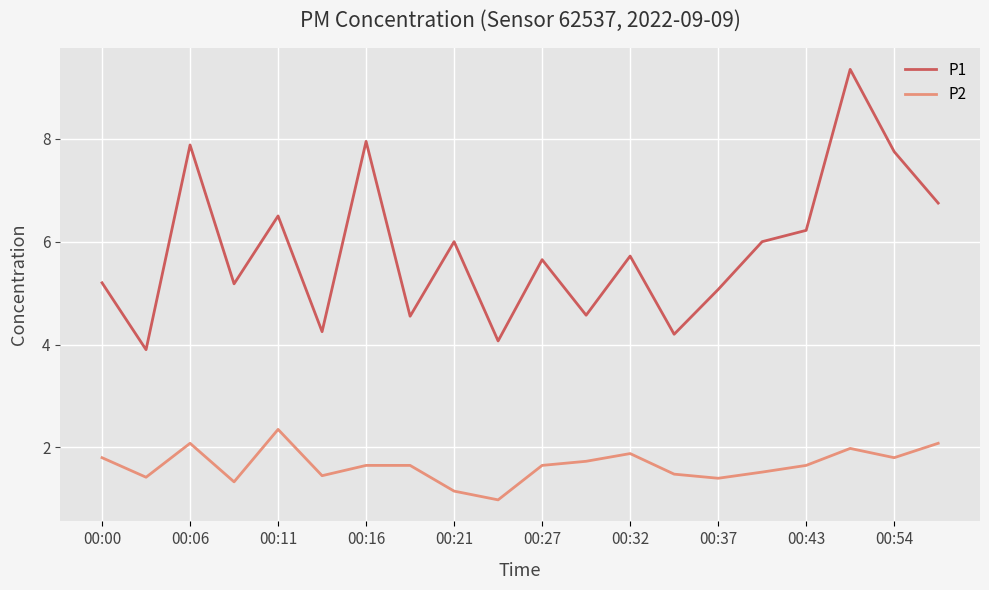

How many lines are shown in the chart?

2